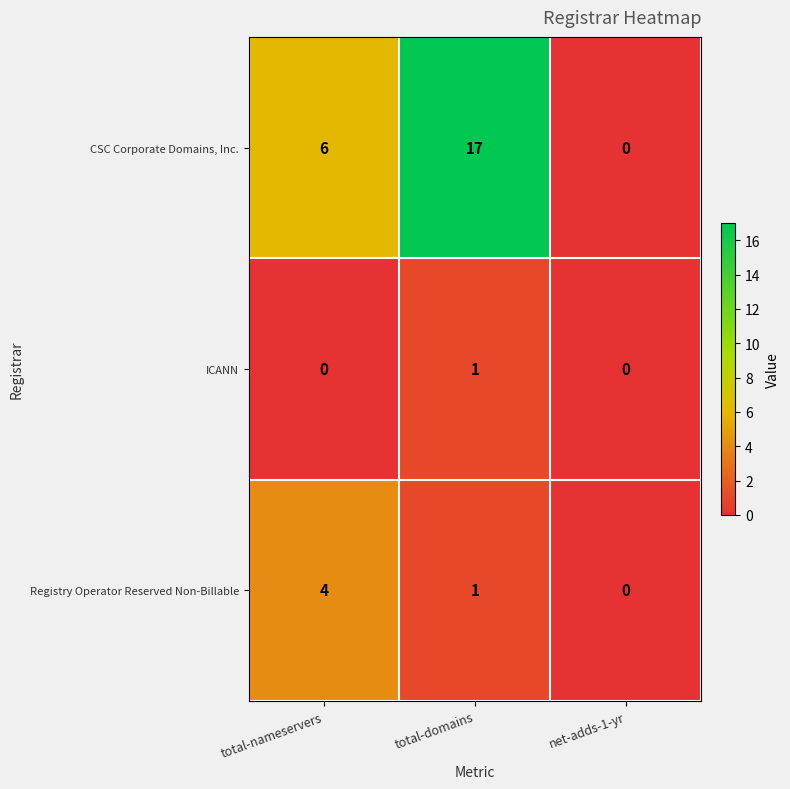

True or false: CSC Corporate Domains, Inc. has a value of -8 at net-adds-1-yr.

False